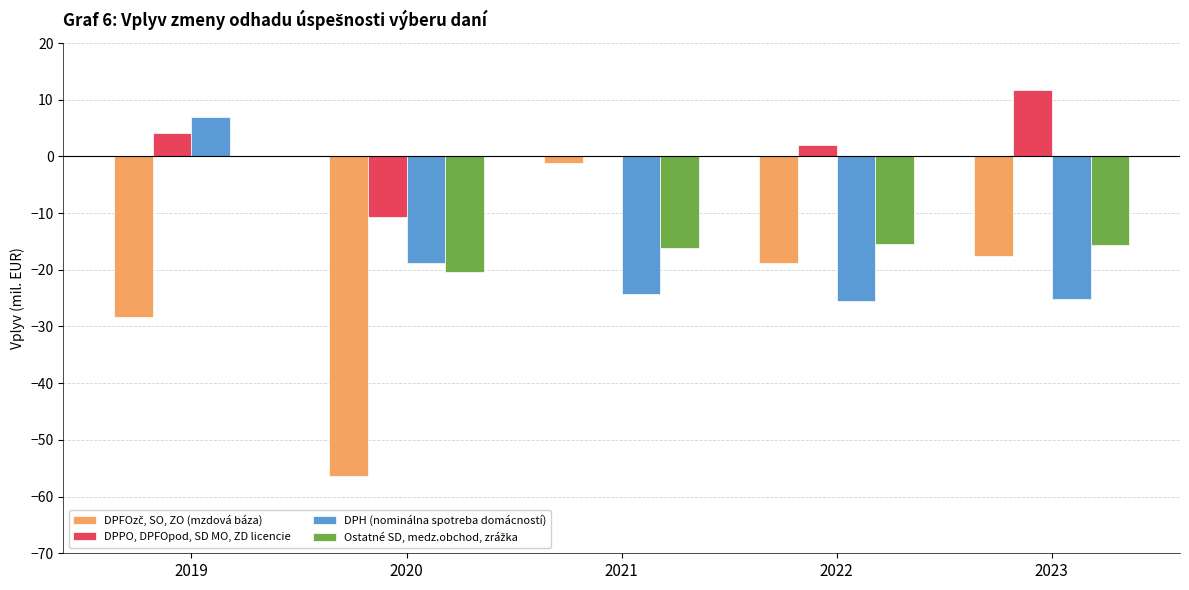

Which series has the largest total across all categories?

DPPO, DPFOpod, SD MO, ZD licencie